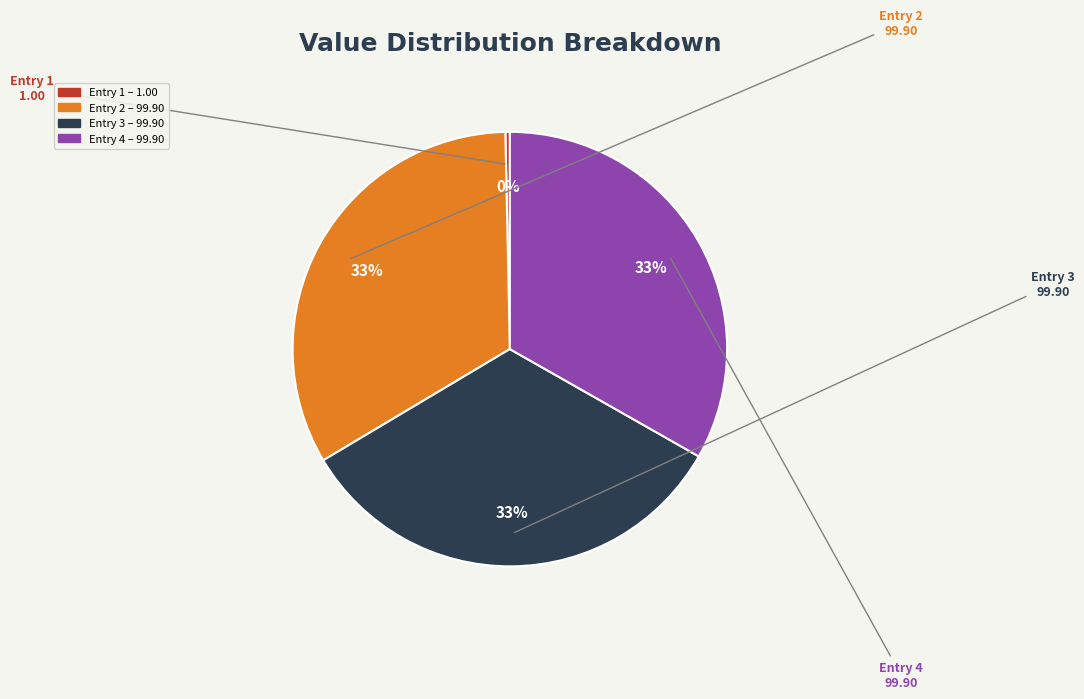

Does any single category account for the majority?

No